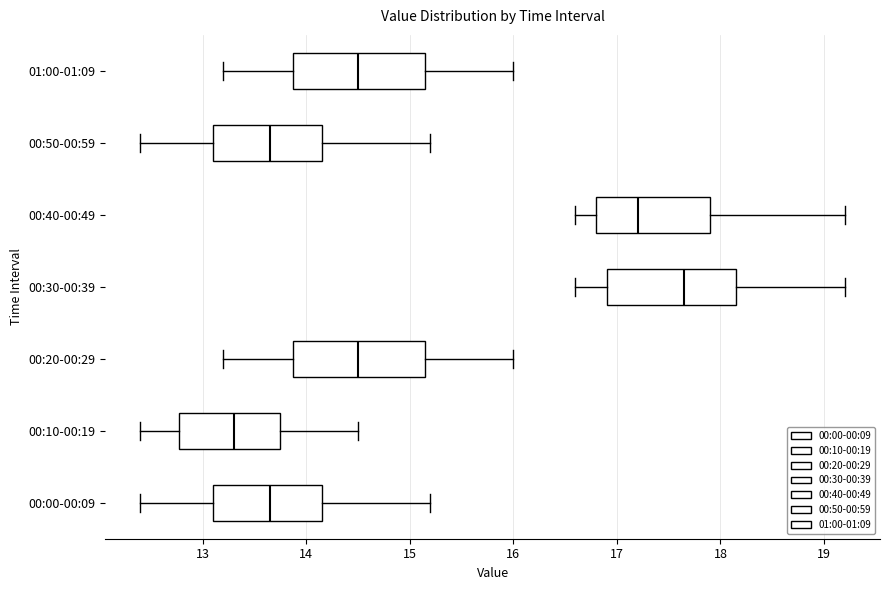

Where does the right whisker of the box for 00:40-00:49 end on the x-axis? The values are not printed on the chart, so give them approximately, as read against the axis.

19.2